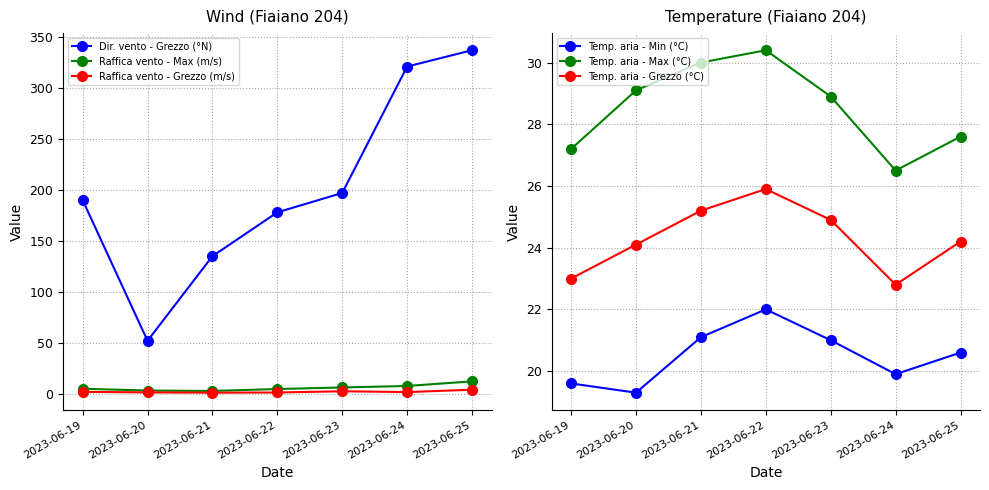

List the series in order of their peak value, highest first.

Dir. vento - Grezzo (°N), Temp. aria - Max (°C), Temp. aria - Grezzo (°C), Temp. aria - Min (°C), Raffica vento - Max (m/s), Raffica vento - Grezzo (m/s)